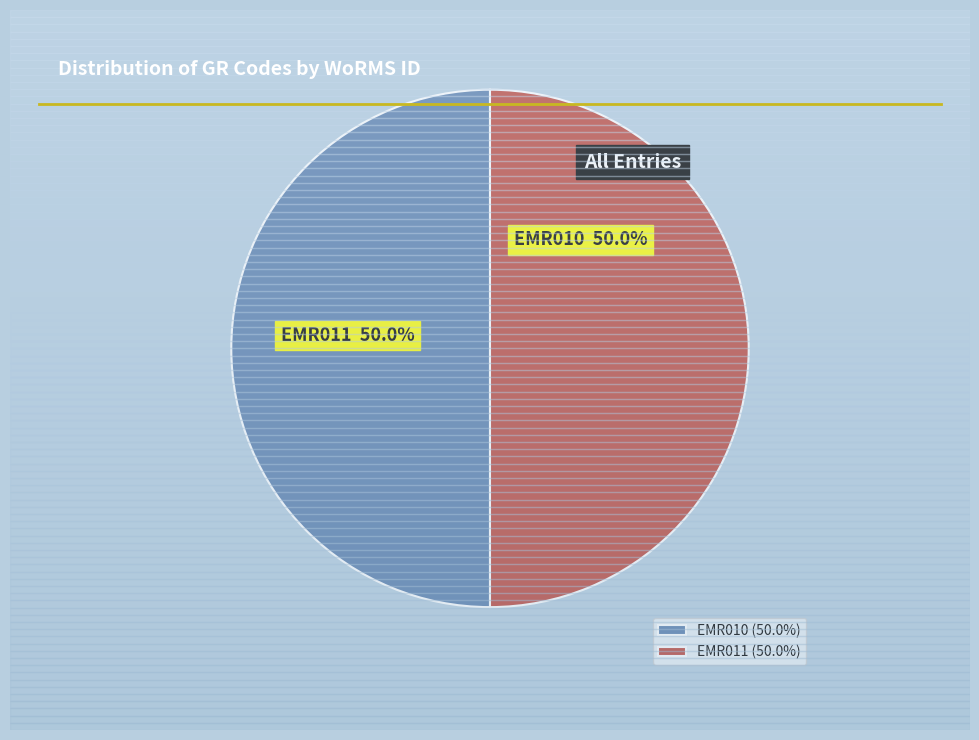

Is it true that EMR010 is 56% of the pie?

False